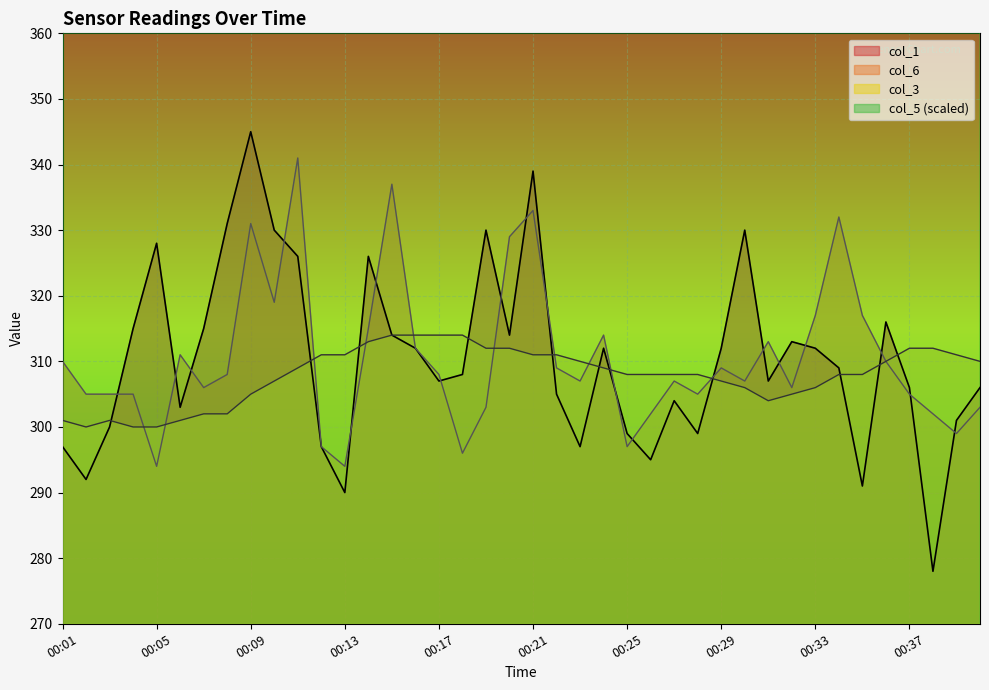

Does the chart display data point markers on the line(s)?

No